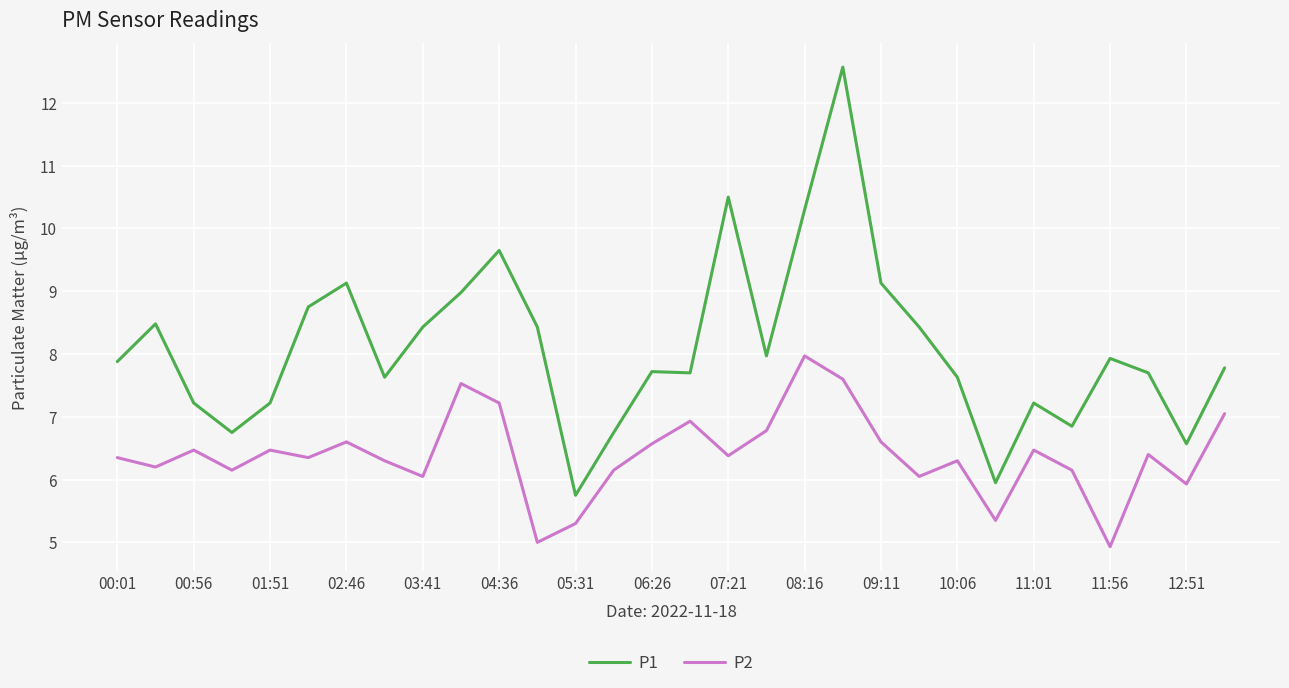

True or false: P1 and P2 intersect in this chart.

False